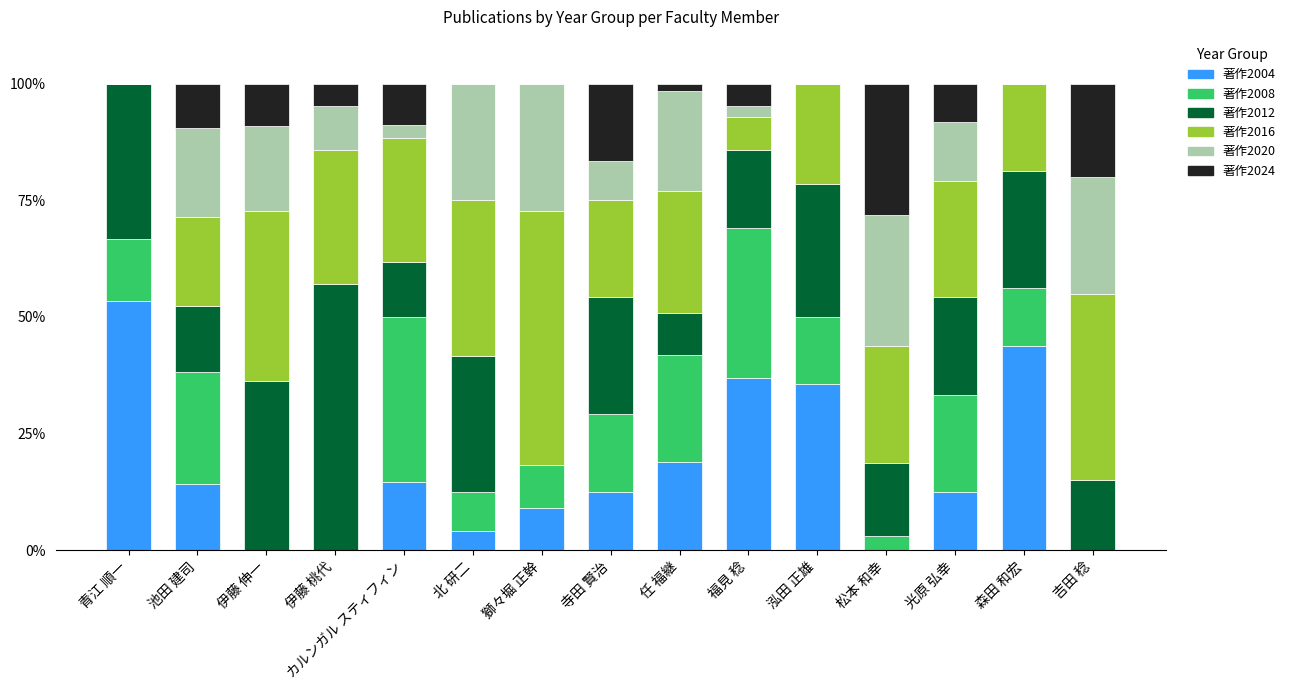

What is the approximate value of 著作2004 at 光原 弘幸?

12.5